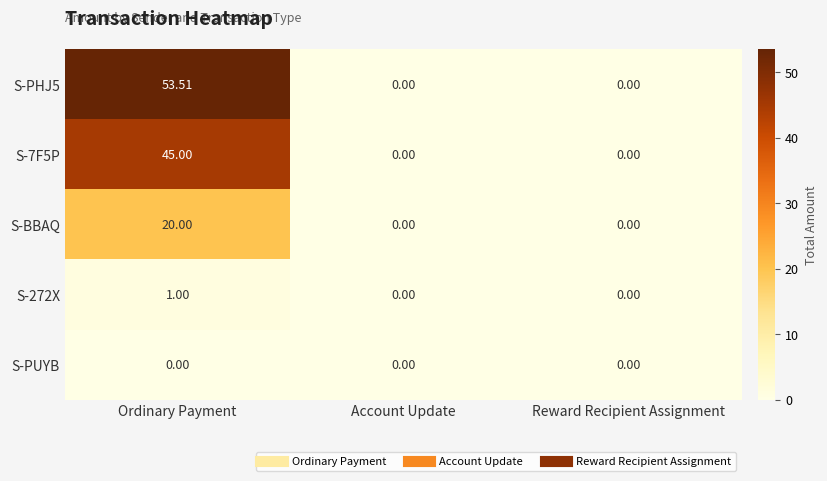

At which label does S-PHJ5 reach its peak?

Ordinary Payment